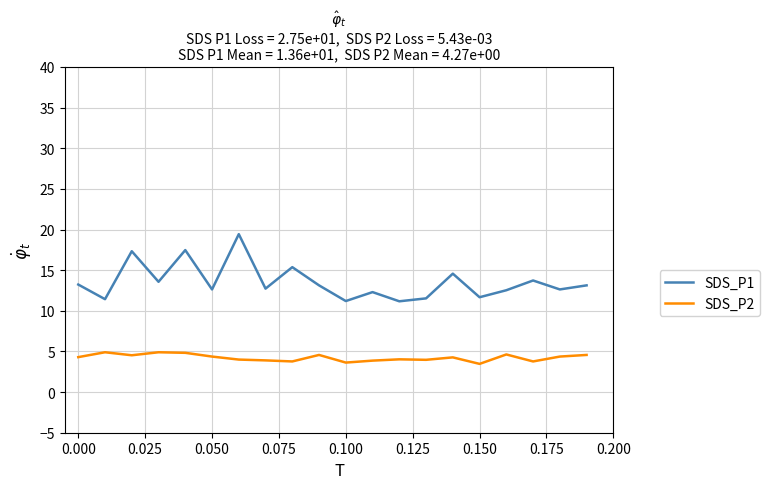

List the series in order of their peak value, lowest first.

SDS_P2, SDS_P1